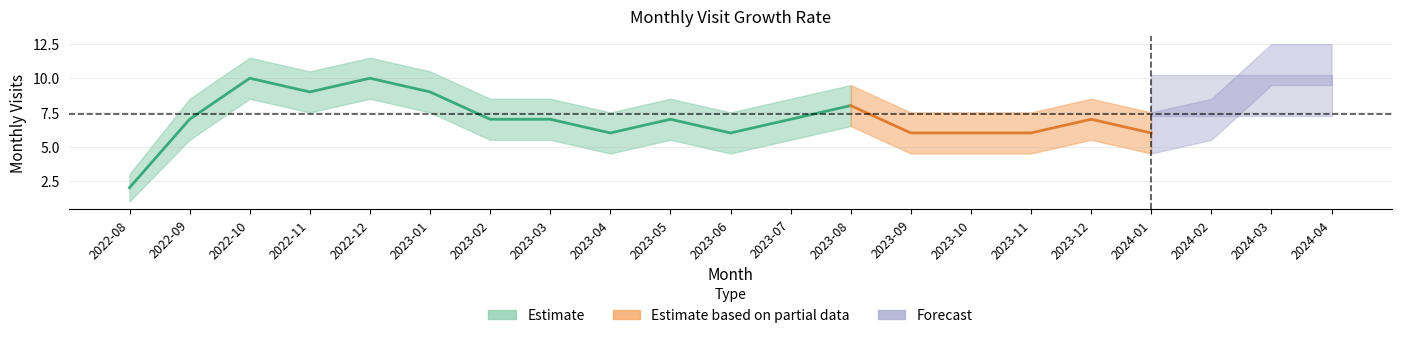

True or false: visit_upper and monthly_visit intersect in this chart.

False